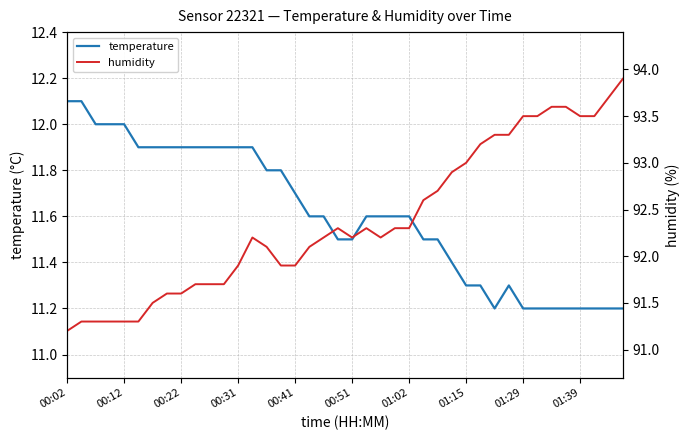

What is the highest value of the humidity series?

93.9